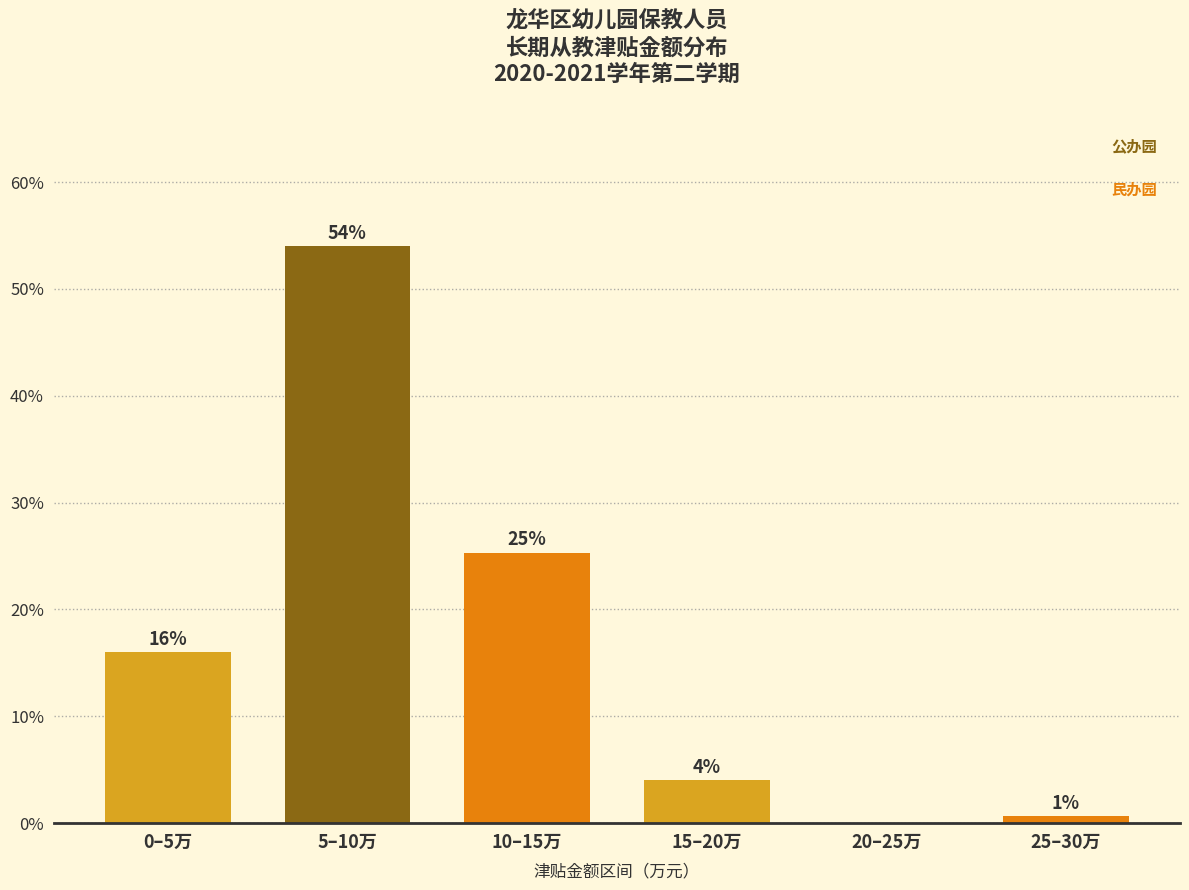

Between 25–30万 and 15–20万, which is larger?

15–20万